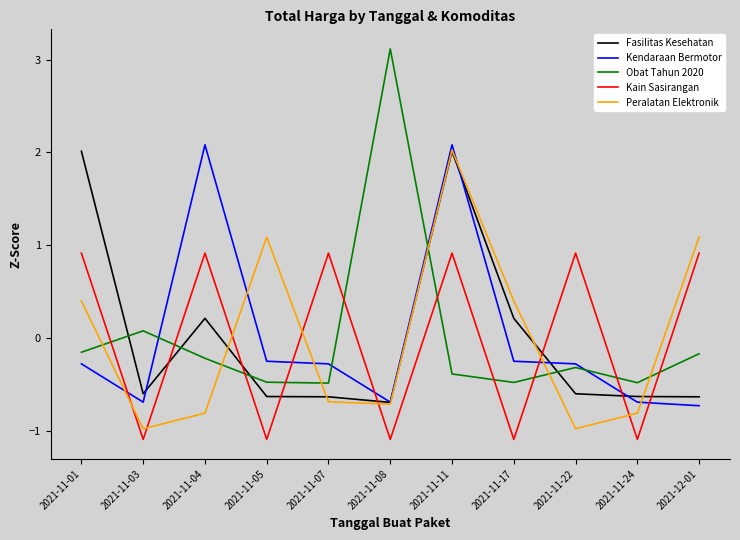

The Kain Sasirangan series shows 0.9 at 2021-12-01. True or false?

True